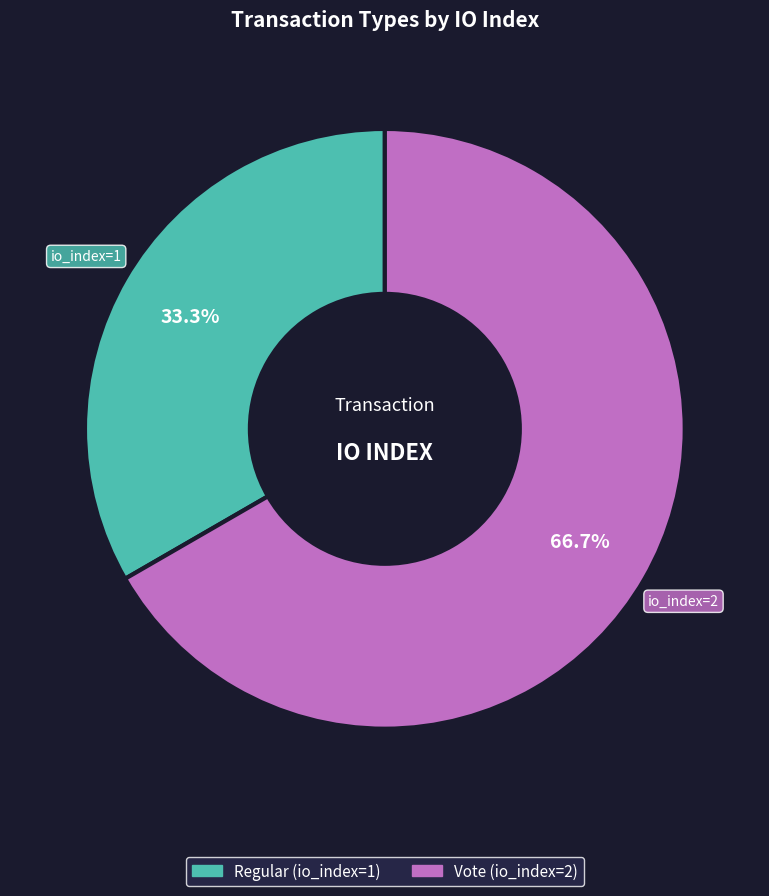

To the nearest percent, what portion does Vote (io_index=2) represent?

67%